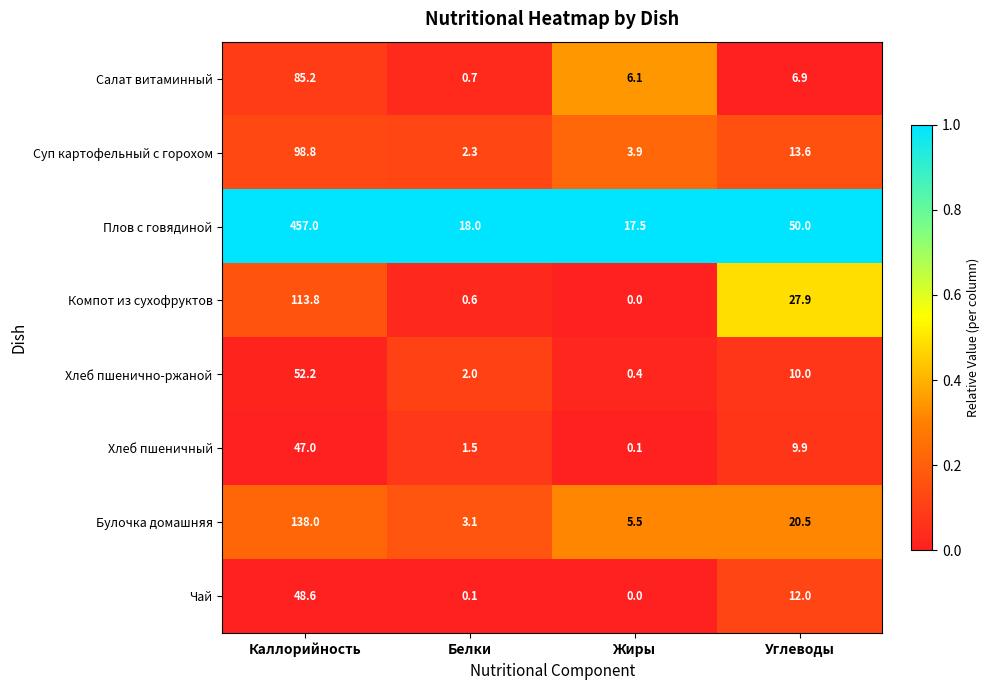

Which series has the widest spread of values?

Плов с говядиной